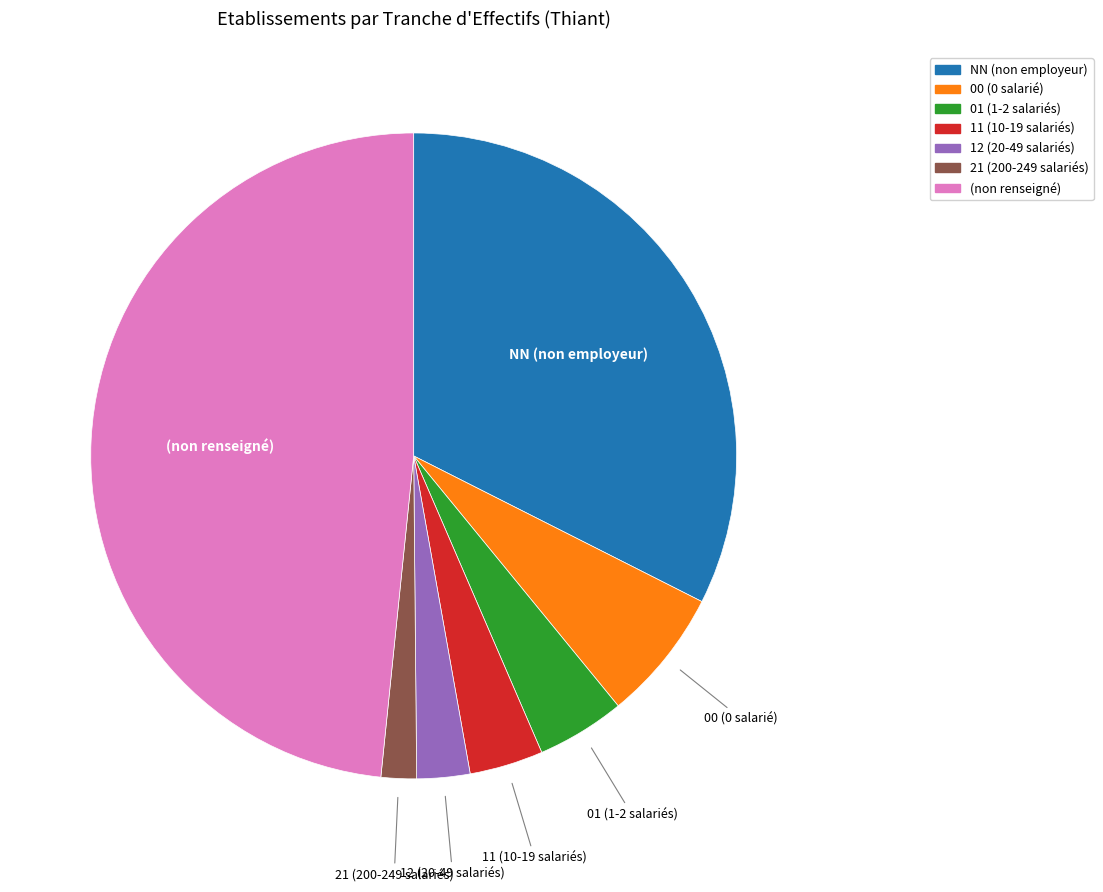

How many slices are in this pie chart?

7